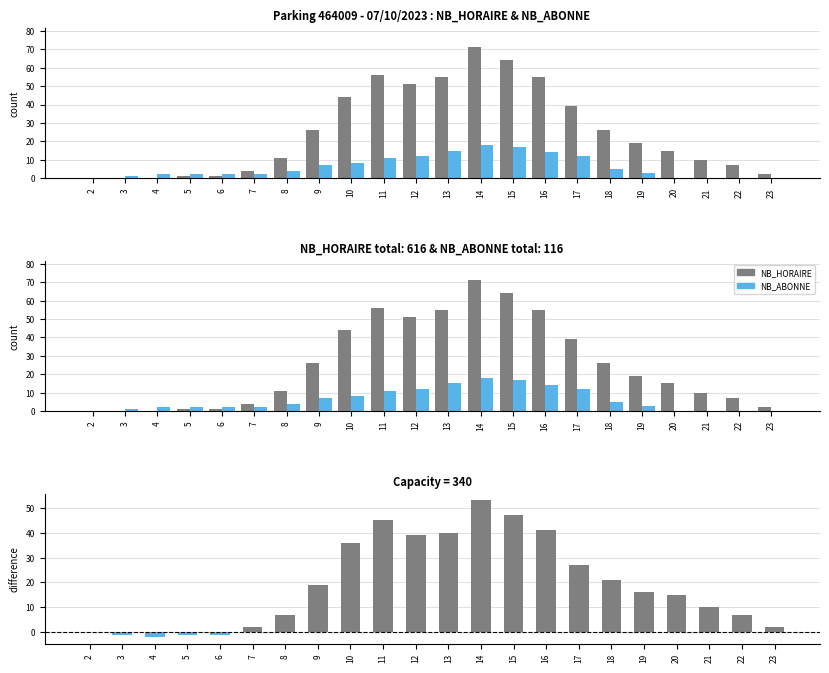

True or false: NB_HORAIRE has a value of 19 at 19.

True